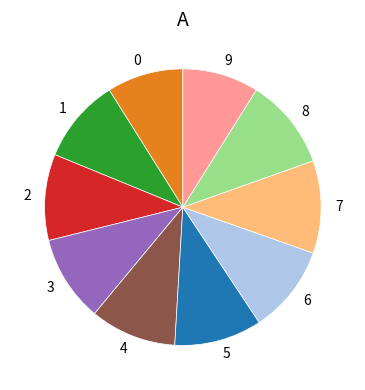

Is there a majority slice in this chart?

No